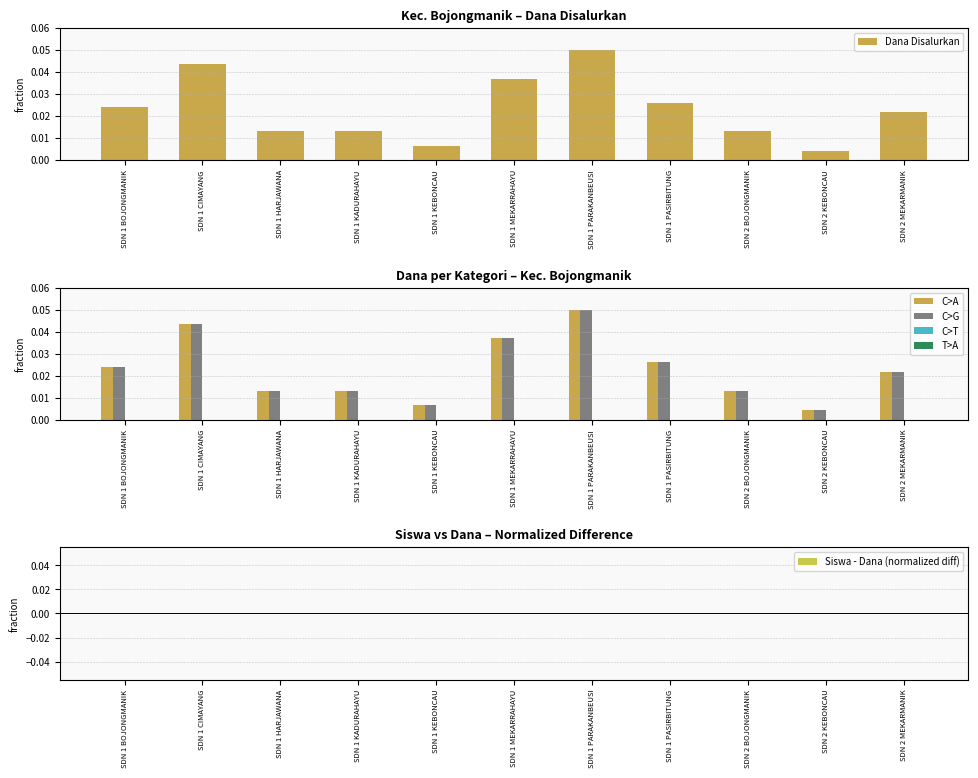

The Siswa - Dana (normalized diff) series shows 0.0 at SDN 1 MEKARRAHAYU. True or false?

True